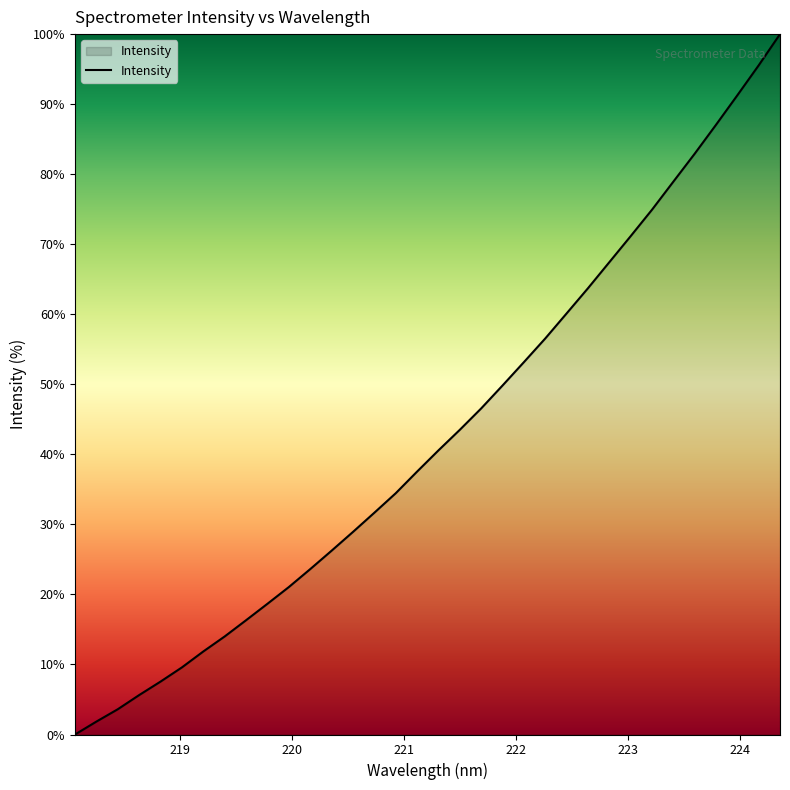

Count the number of categories in the chart.

34